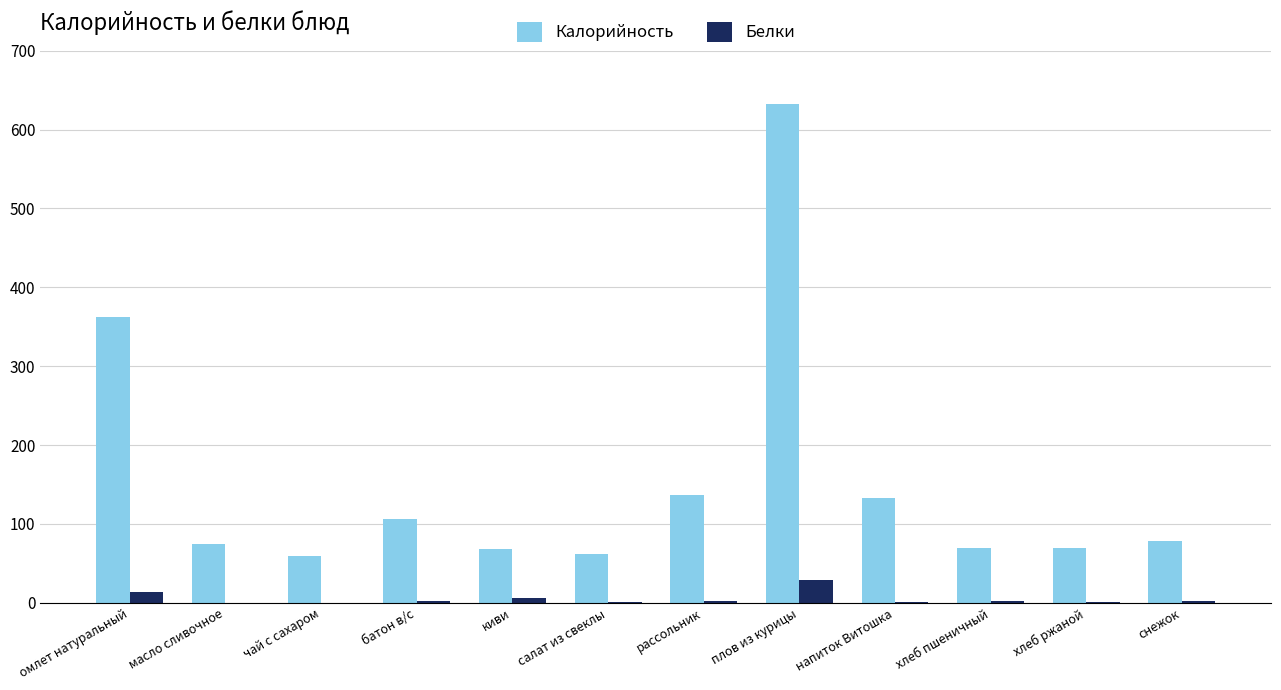

Which series has the largest range (max minus min)?

Калорийность